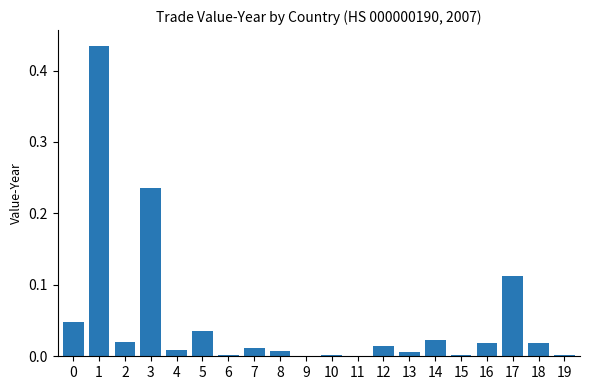

Between 5 and 2, which is larger?

5